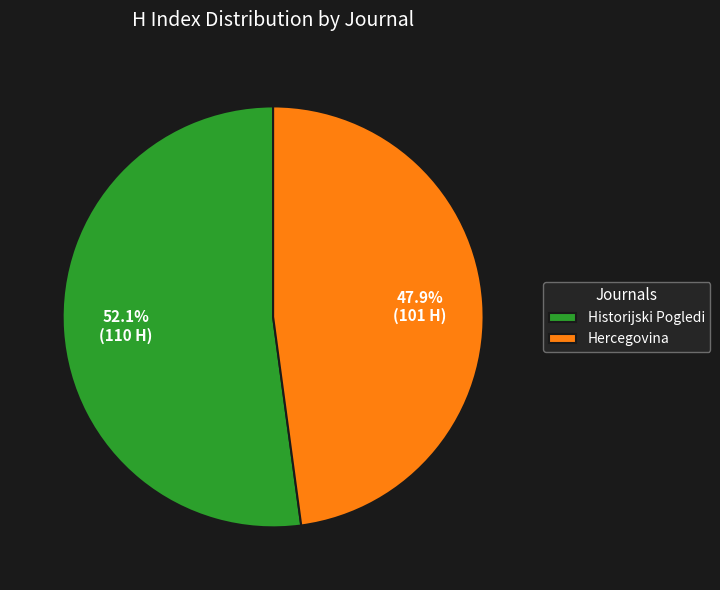

How many slices are in this pie chart?

2